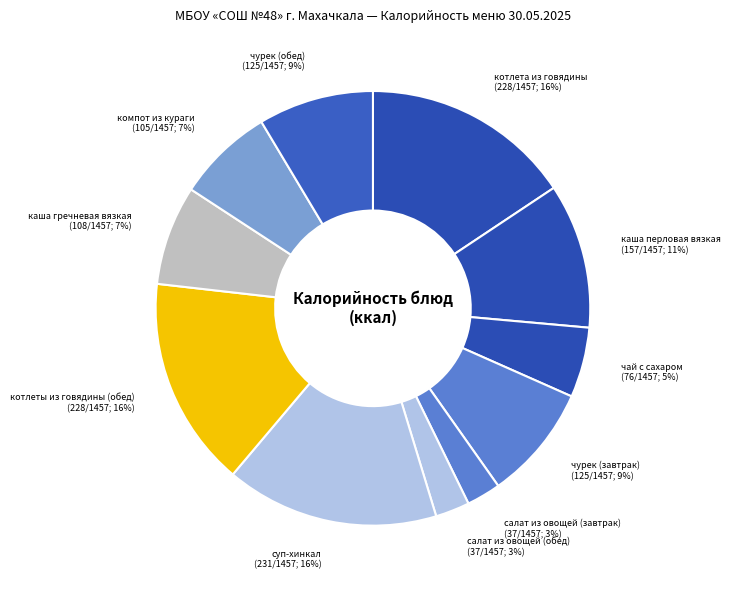

To the nearest percent, what is the difference between the largest and smallest slice percentages?

13%